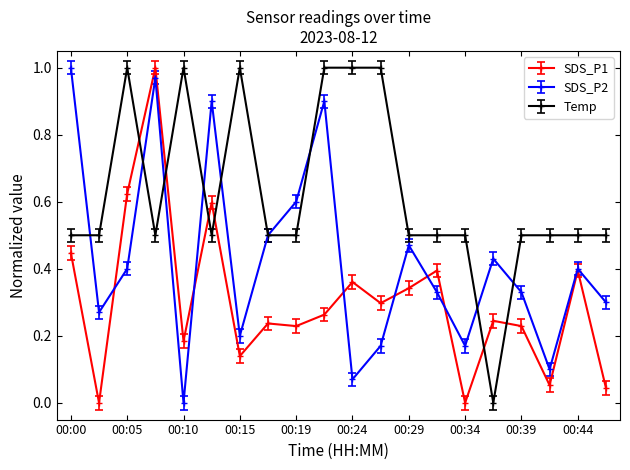

True or false: SDS_P2 has more than 2 points higher than both neighbors.

True